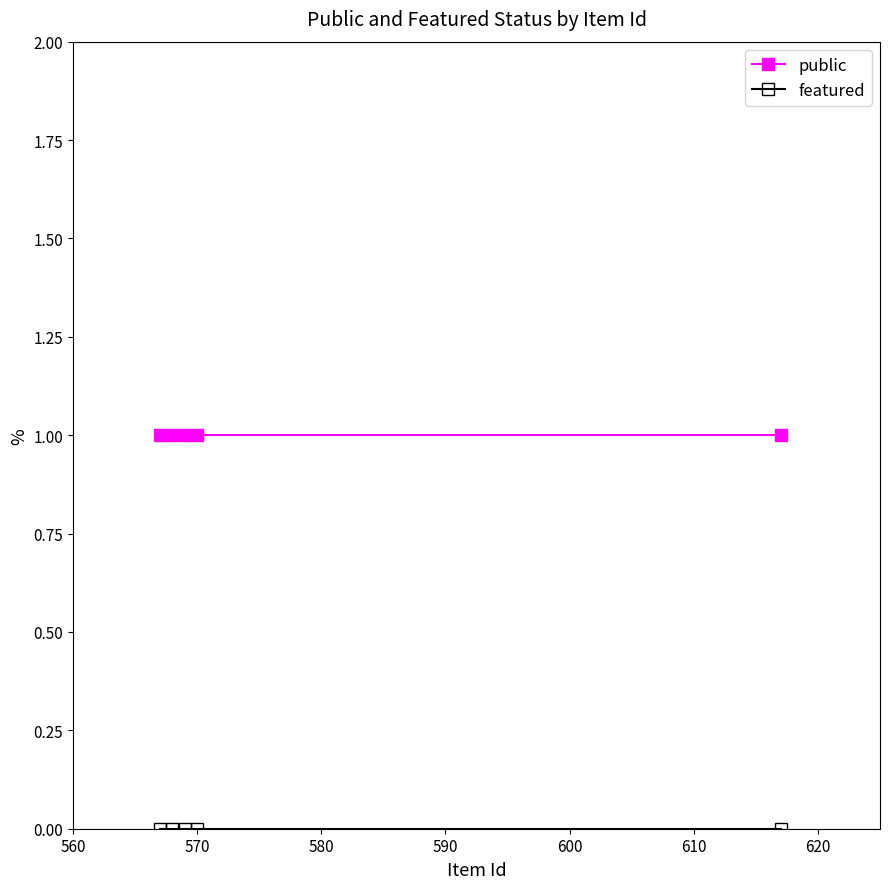

What is the value of the public point at the 4th from the left?

1